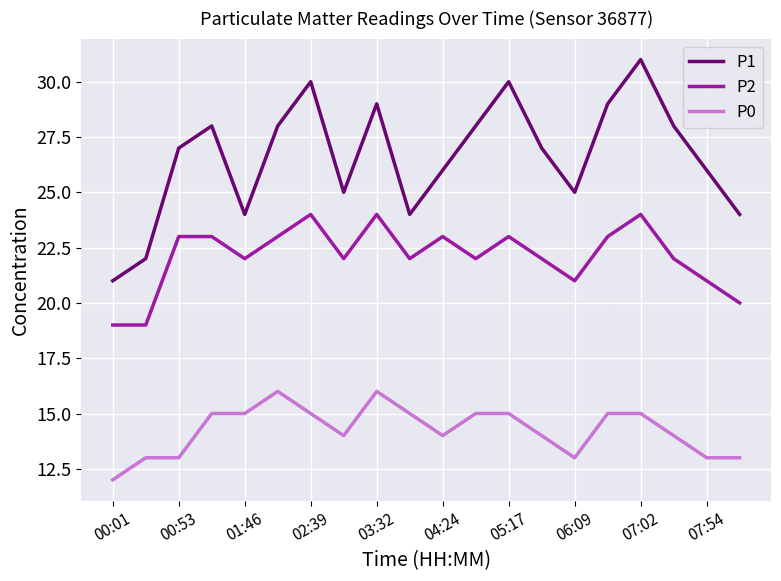

True or false: P2 and P1 cross at least once.

False